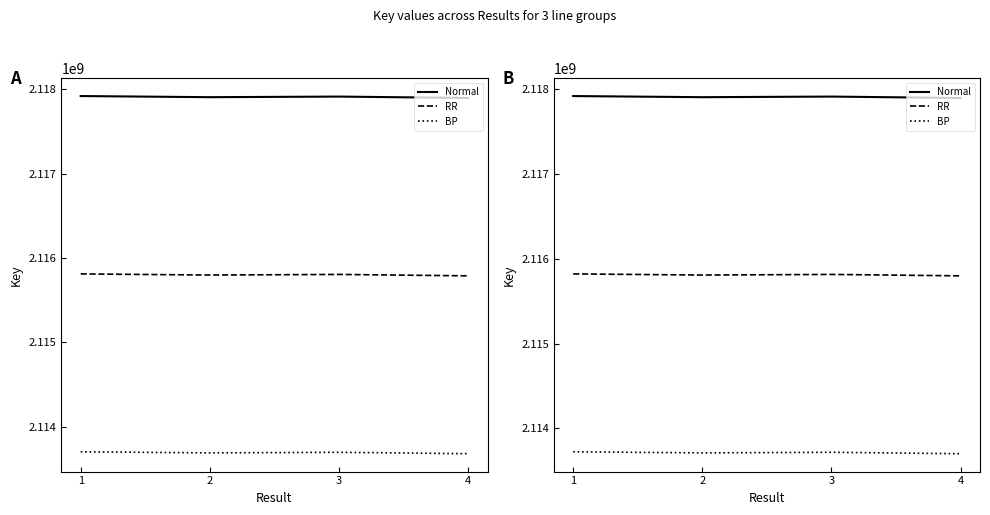

Reading left to right, extract all data points from this chart.

Normal: 1=2117919367.0	2=2117905903.0	3=2117913109.0	4=2117896403.0
RR: 1=2115821447.6	2=2115807997.1	3=2115815195.9	4=2115798506.6
BP: 1=2113723528.3	2=2113710091.2	3=2113717282.8	4=2113700610.2